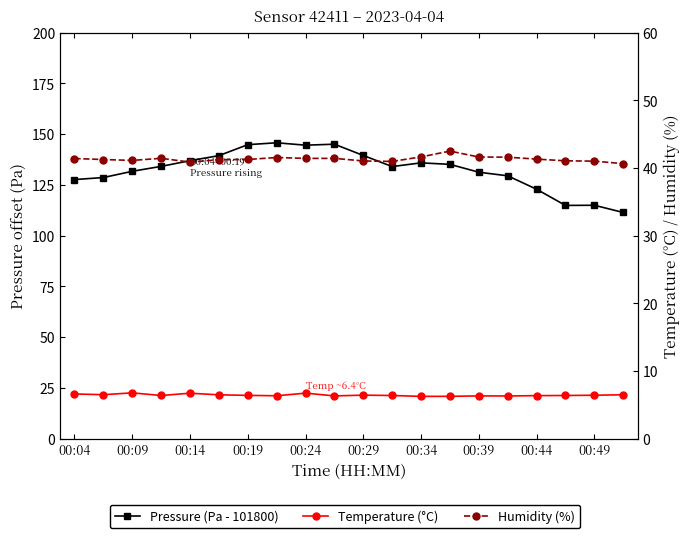

What is the value of the Pressure (Pa - 101800) point at the 10th from the left?

145.1